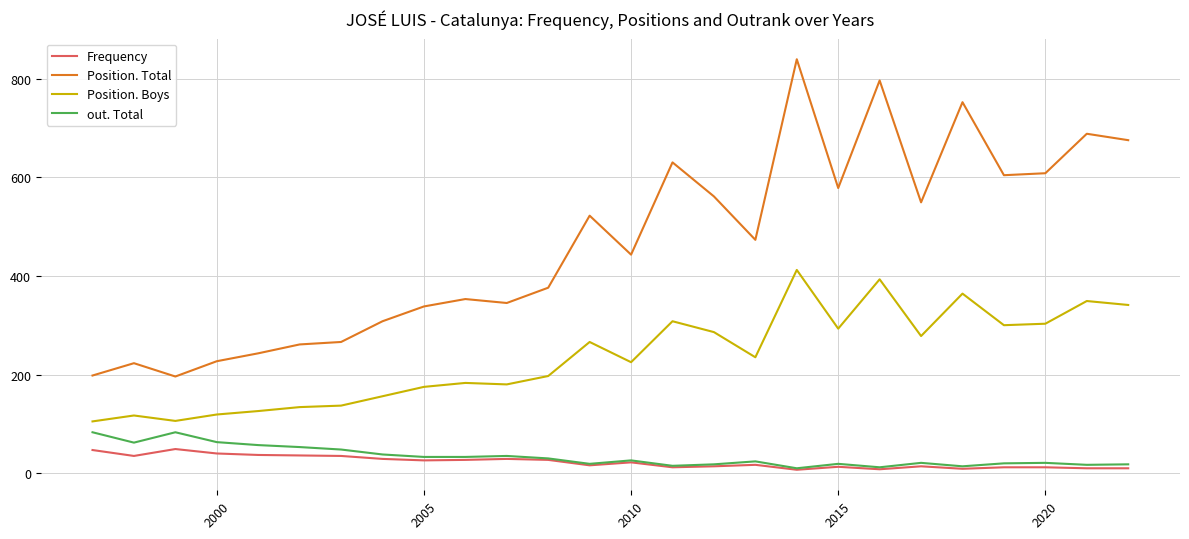

True or false: out. Total and Position. Total intersect in this chart.

False